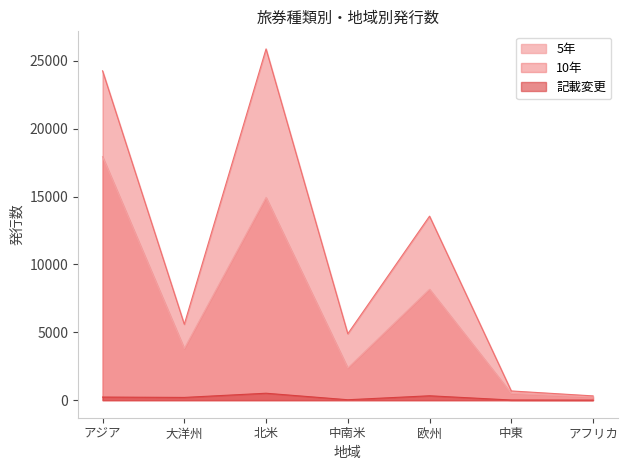

Reading left to right, transcribe all the data shown in this chart.

5年: 17937	3801	14928	2365	8167	502	232
10年: 24261	5589	25876	4891	13554	678	314
記載変更: 228	202	510	31	323	11	3